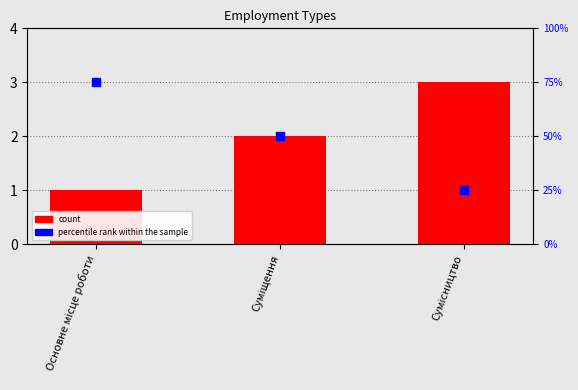

Which series has the widest spread of Y values?

percentile rank within the sample